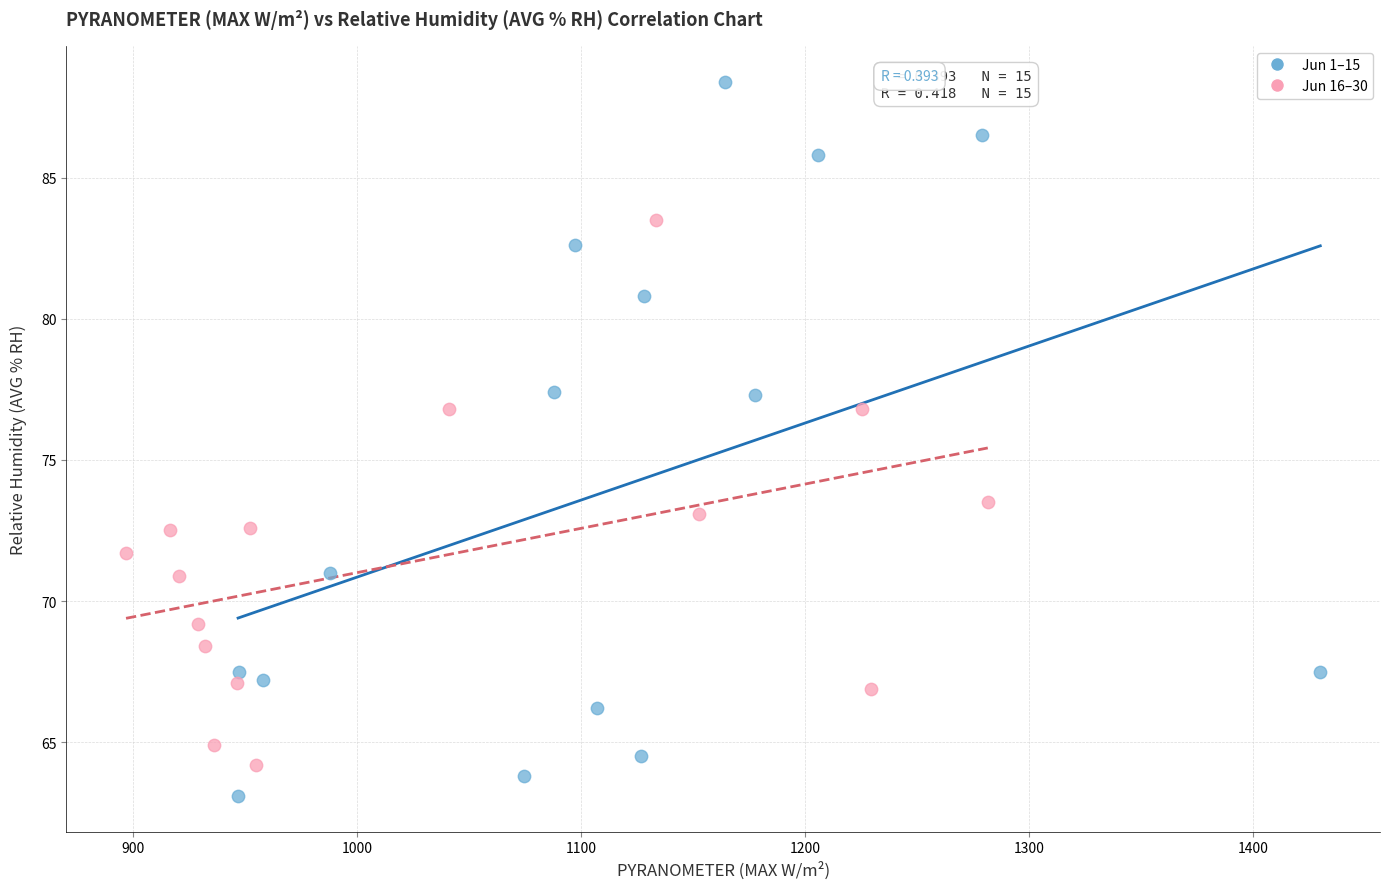

Which series has the widest spread of Y values?

Jun 1–15